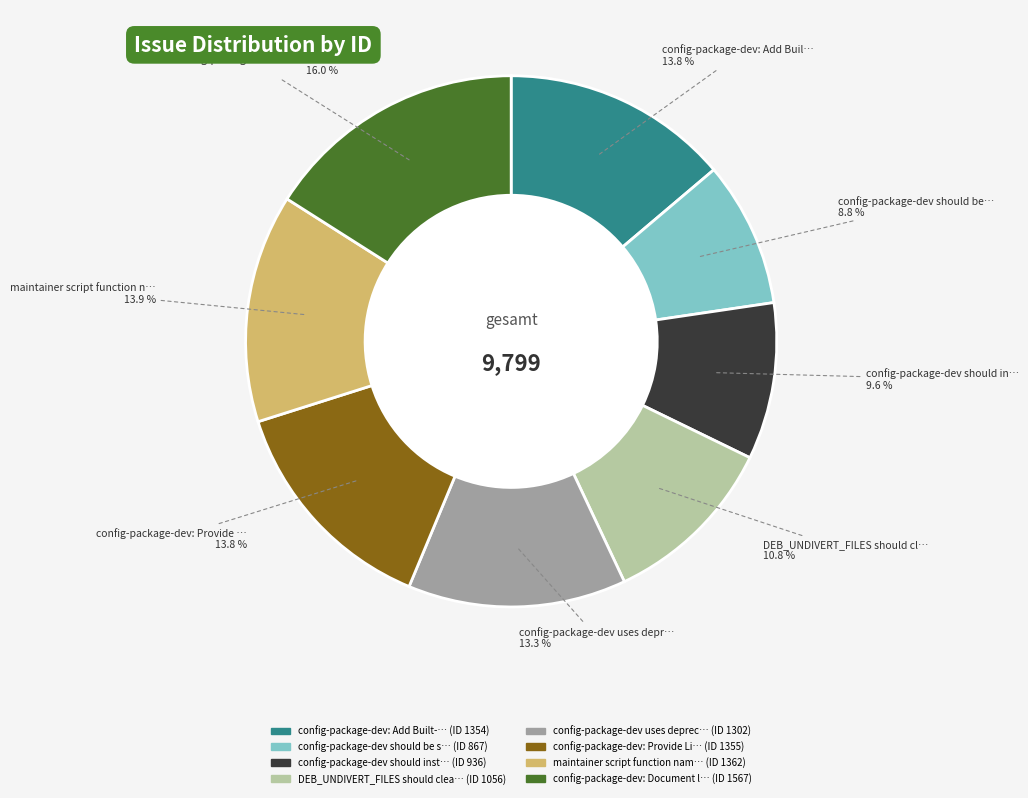

Does any single category account for the majority?

No